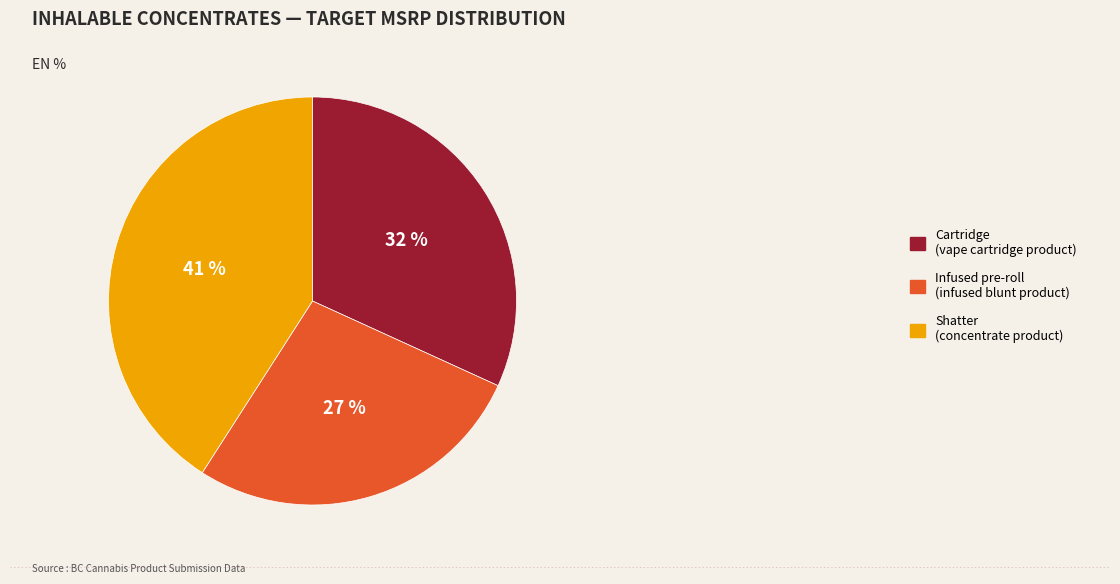

To the nearest percent, what is the combined percentage of Cartridge and Shatter?

73%